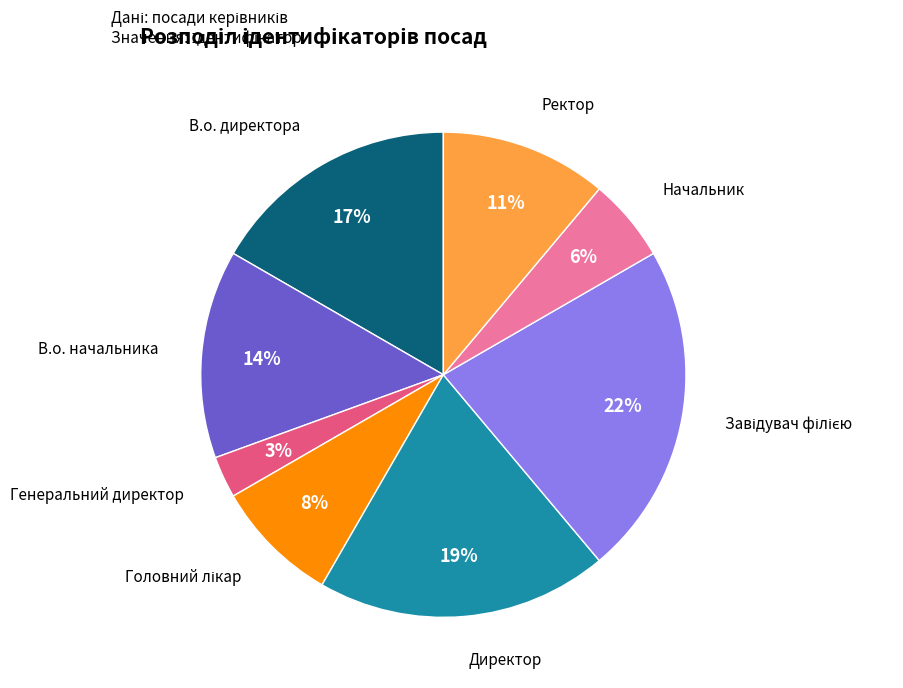

Which has a higher value, Директор or В.о. директора?

Директор